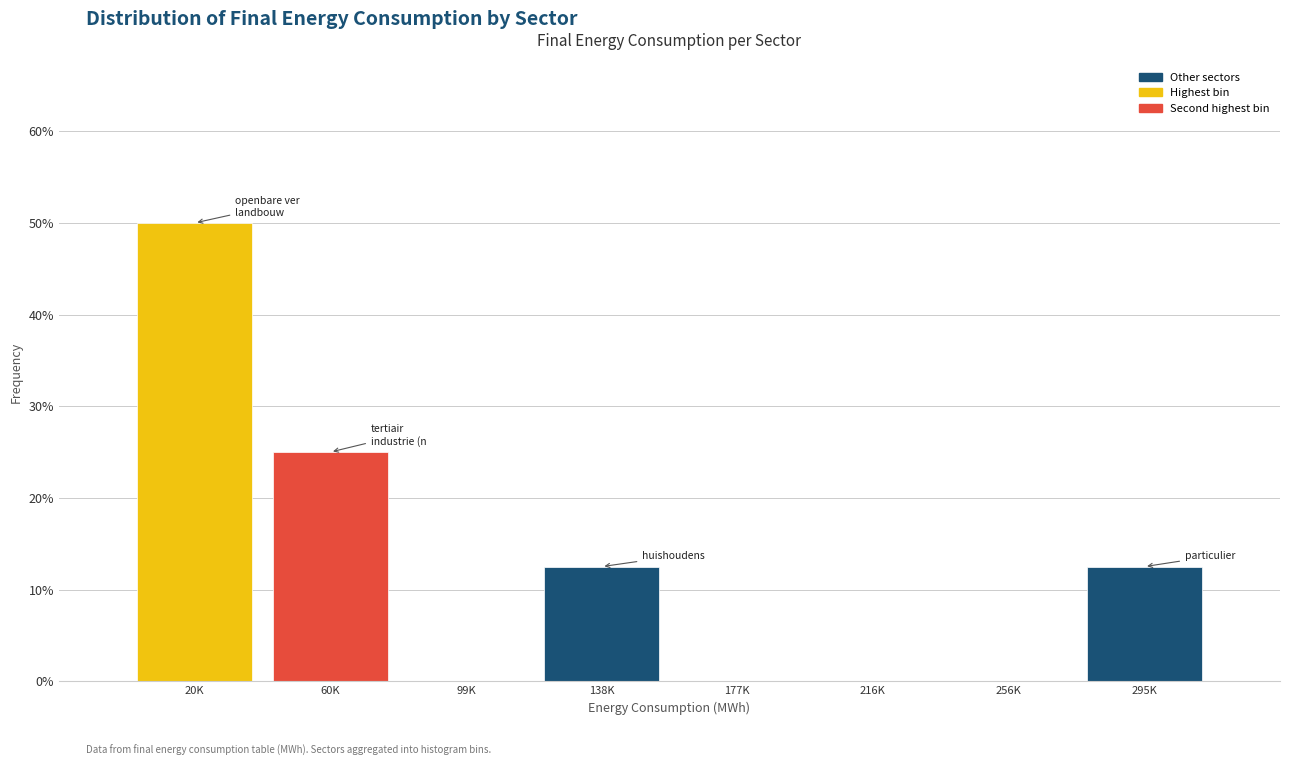

Reading left to right, what are all the values shown in this chart?

20K=50.0	60K=25.0	99K=0.0	138K=12.5	177K=0.0	216K=0.0	256K=0.0	295K=12.5